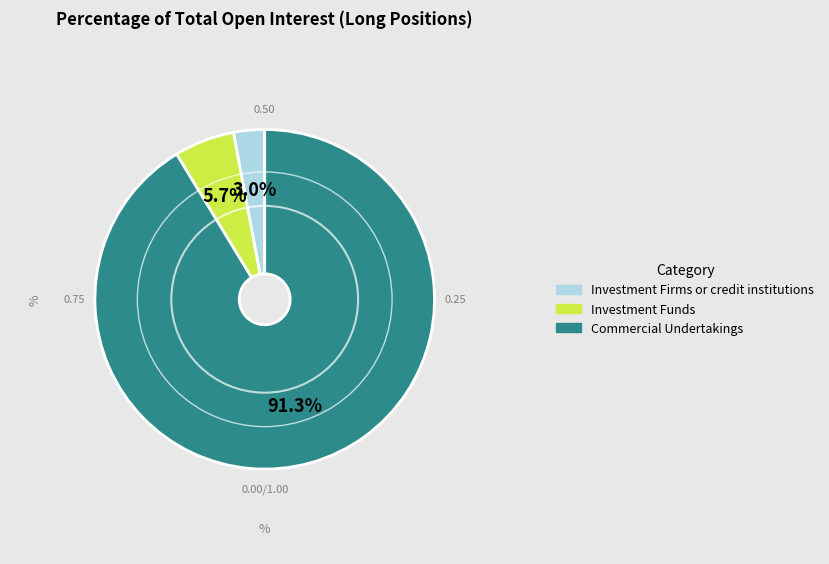

Do Commercial Undertakings and Investment Firms or credit institutions together represent more than half of the pie?

Yes